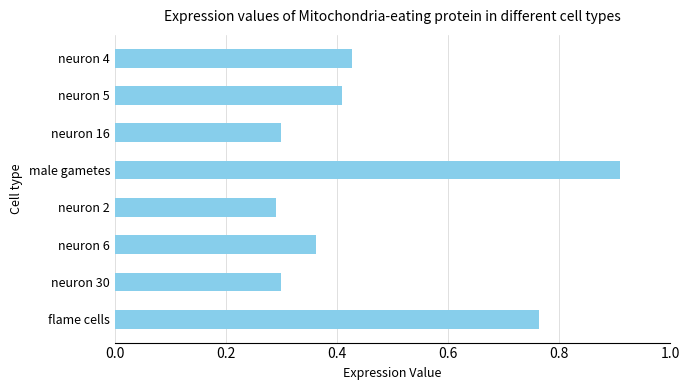

The value at flame cells is 0.4. True or false?

False